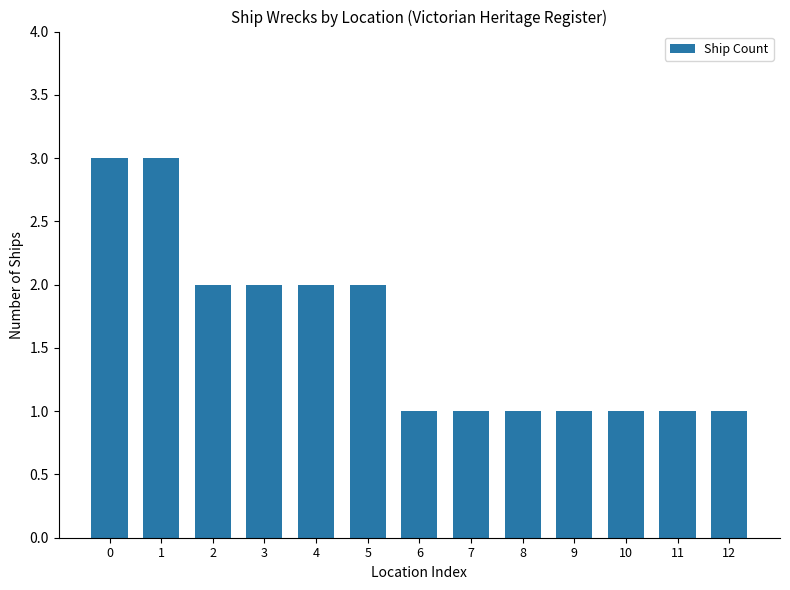

Are the bars horizontal?

No